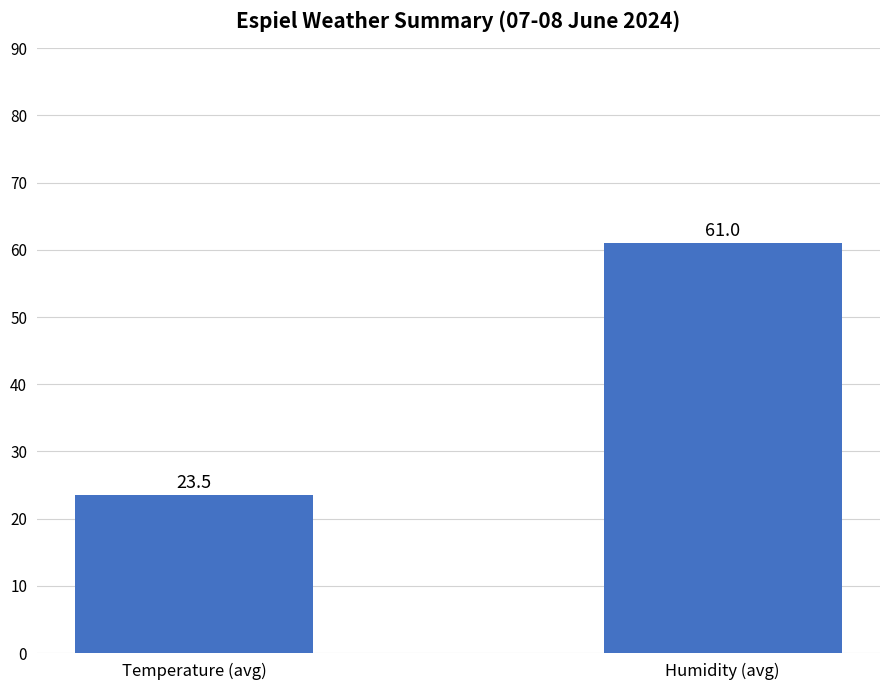

Where is the data nearest to the value 42?

Temperature (avg)